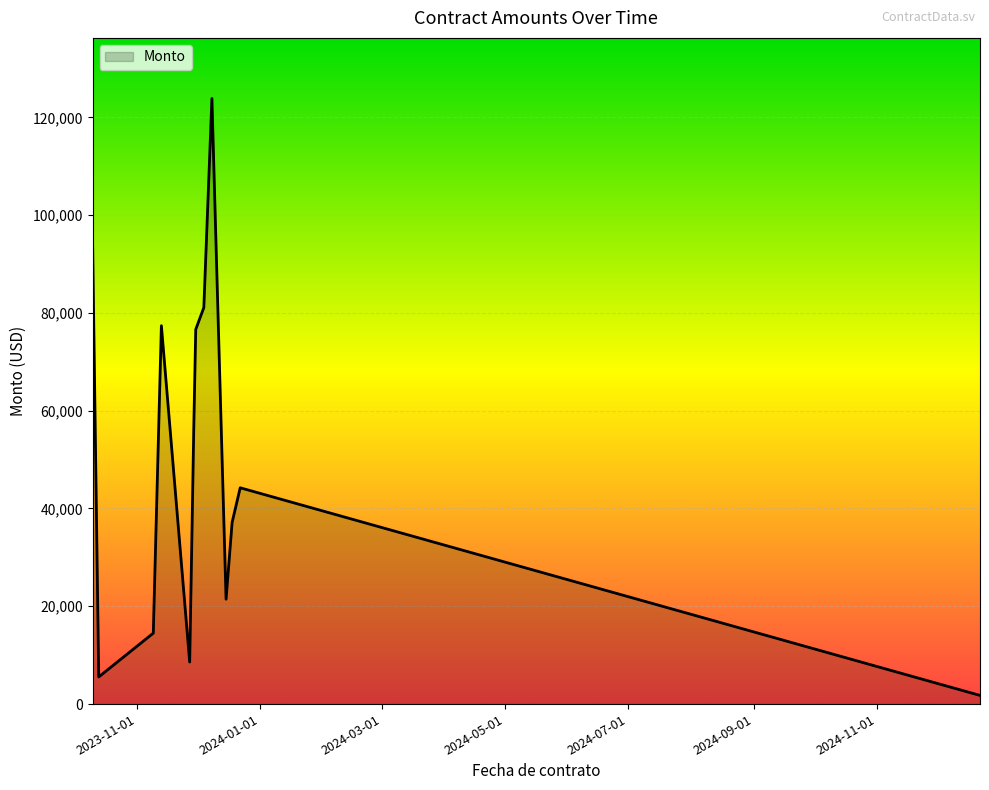

What is the difference between the maximum and minimum values?

122081.8